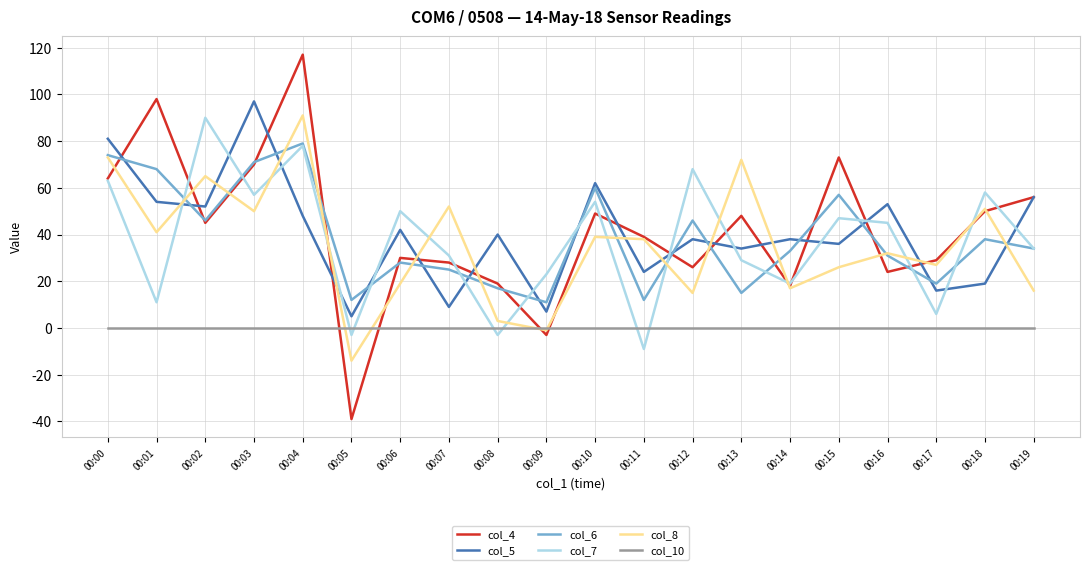

What is the average value of the col_5 series?

41